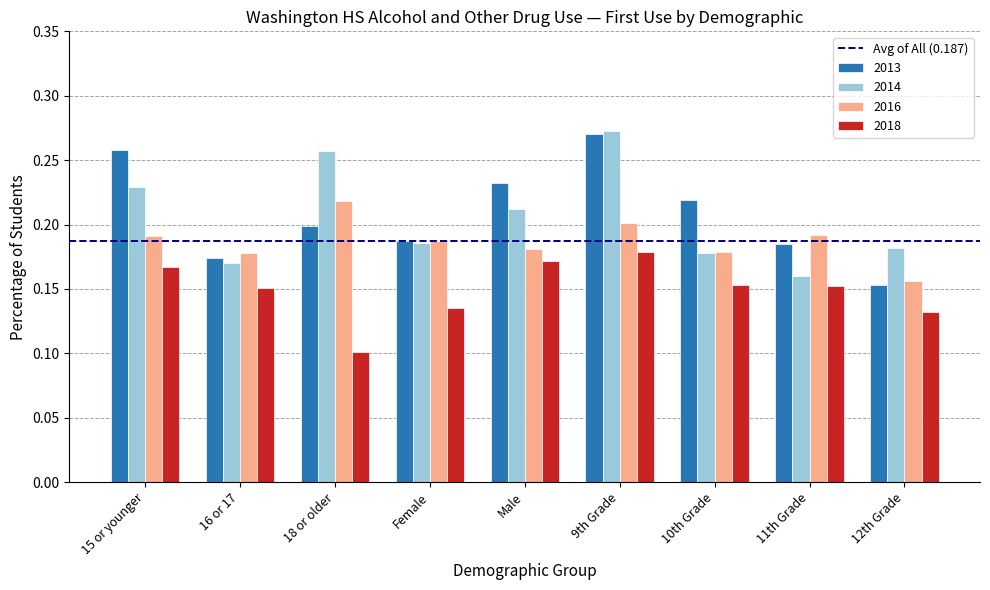

How many 2016 values are between 0 and 1?

9